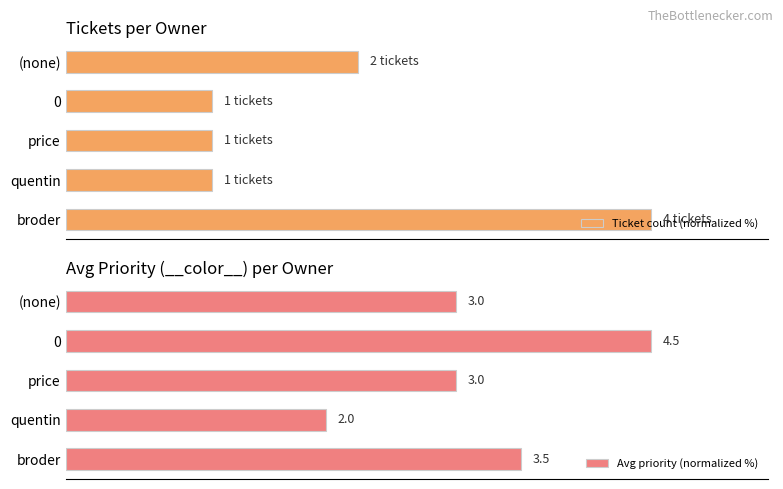

What is the difference between the maximum and minimum values in the Ticket count (normalized %) series?

75.0